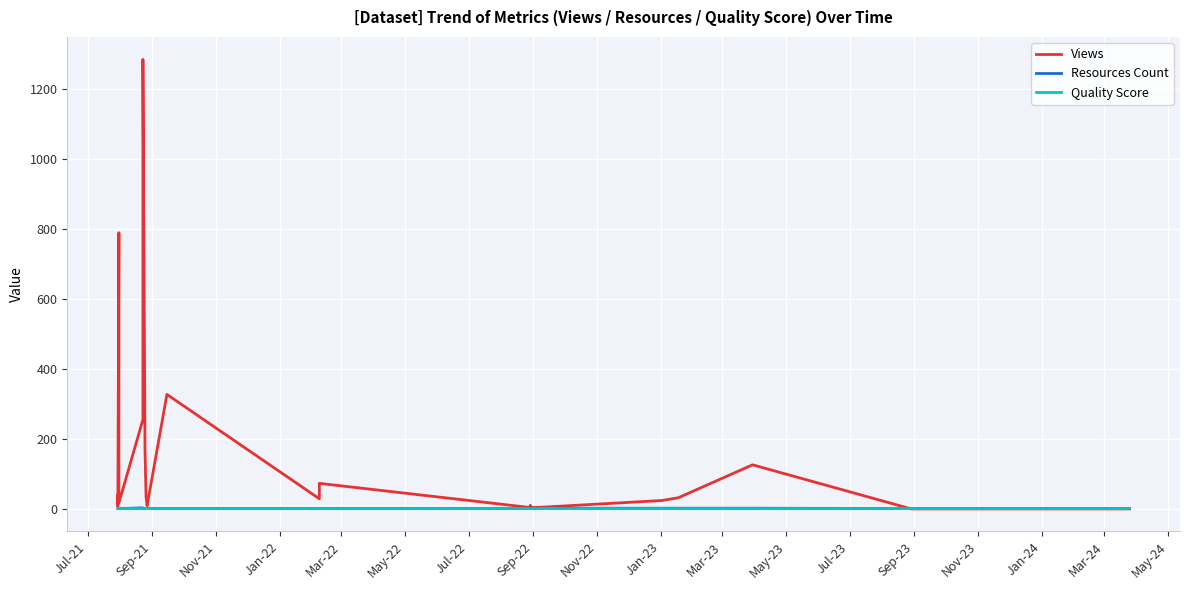

At Nov-23, list the series in order from largest to smallest.

Views, Resources Count, Quality Score